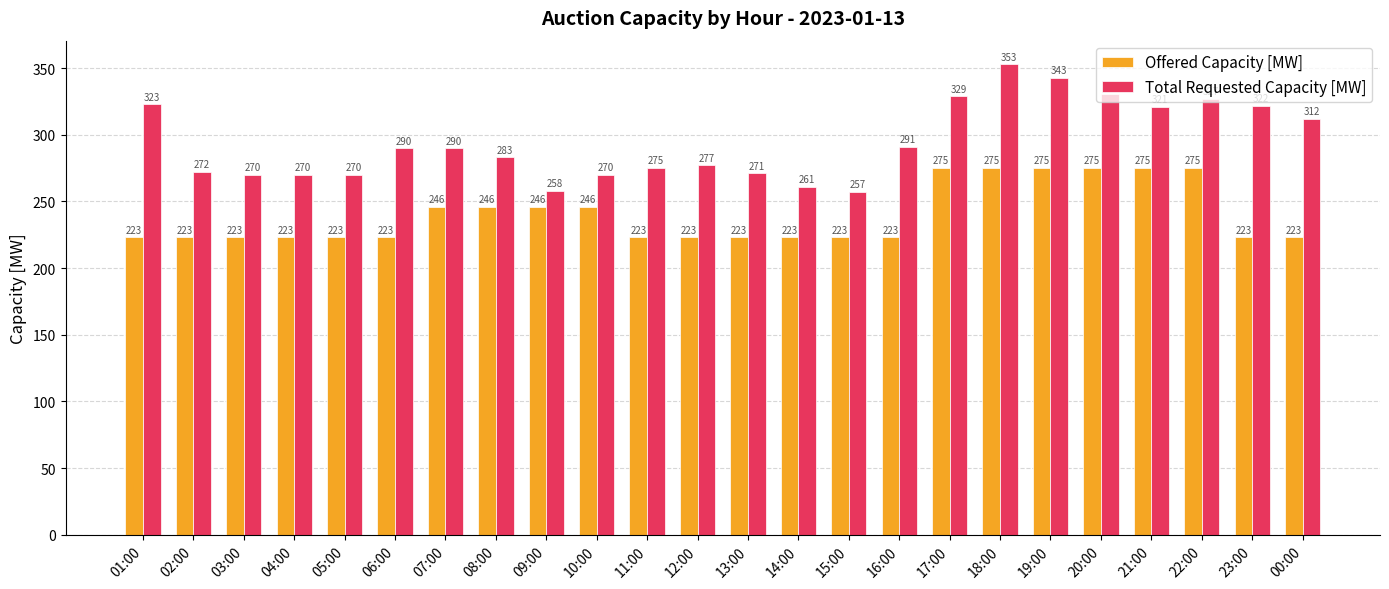

The value of Total Requested Capacity [MW] at 20:00 is 331. True or false?

True